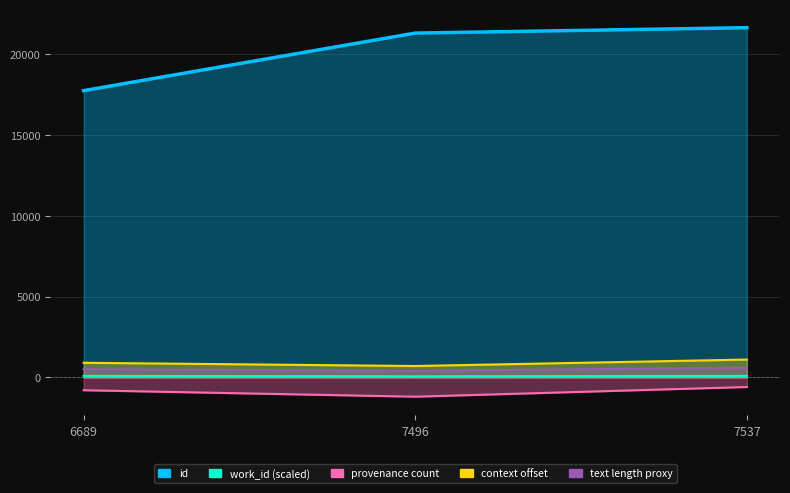

Is the value of provenance count at 7496 greater than the value of context offset at 7496?

No